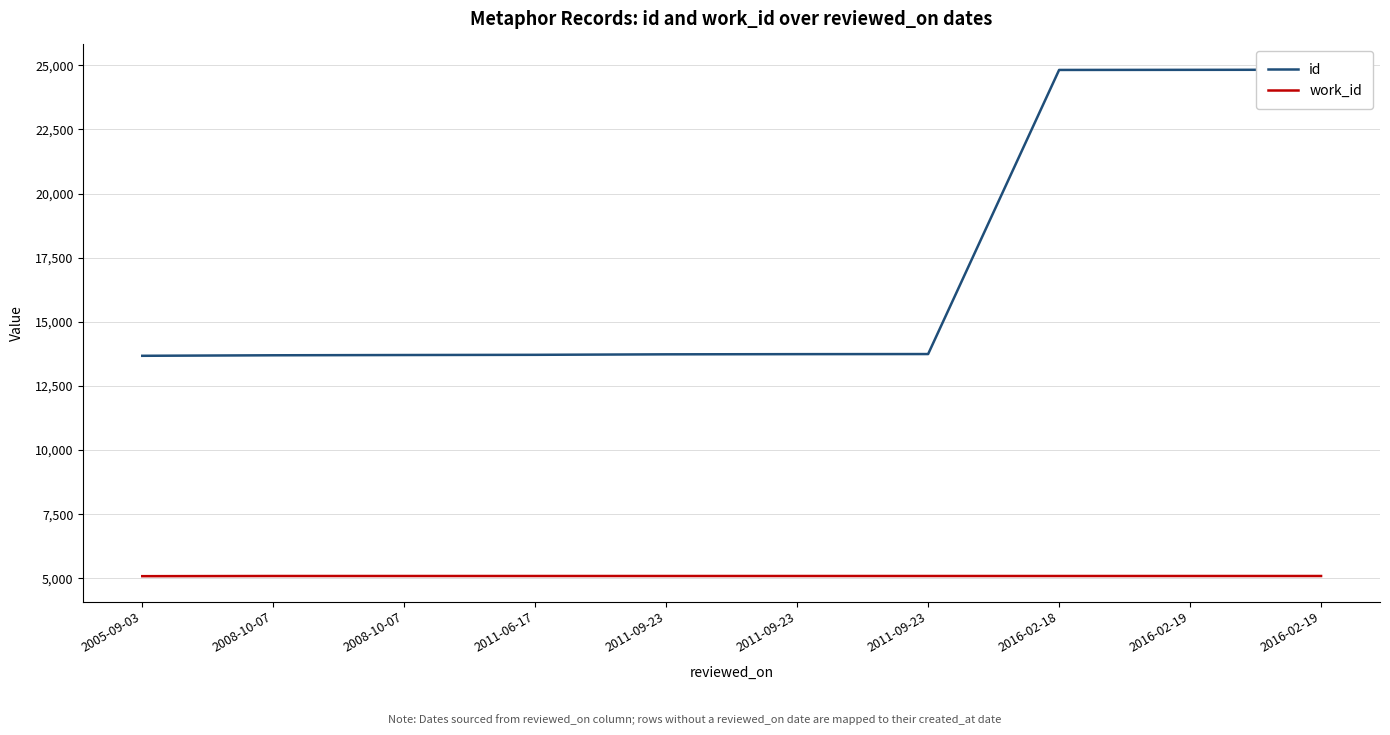

At how many categories does at least one series exceed 10134?

10